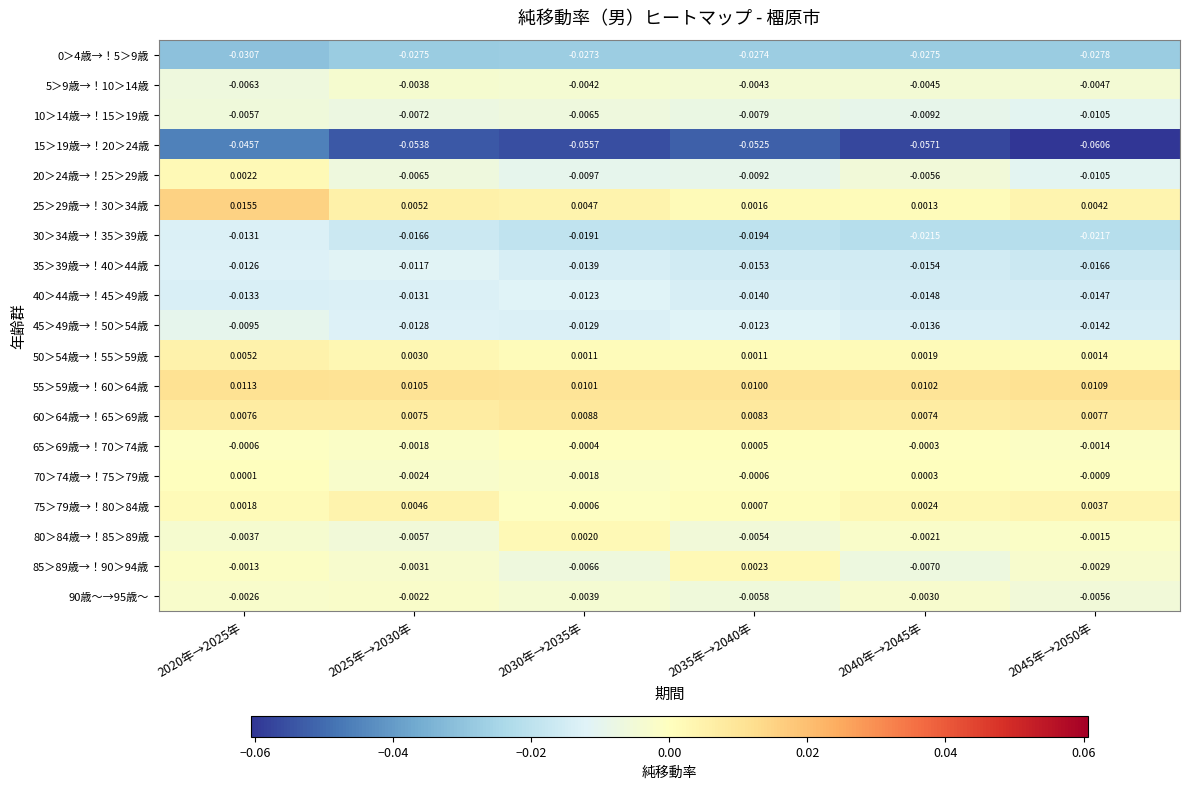

What is the minimum value shown in the chart?

-0.1